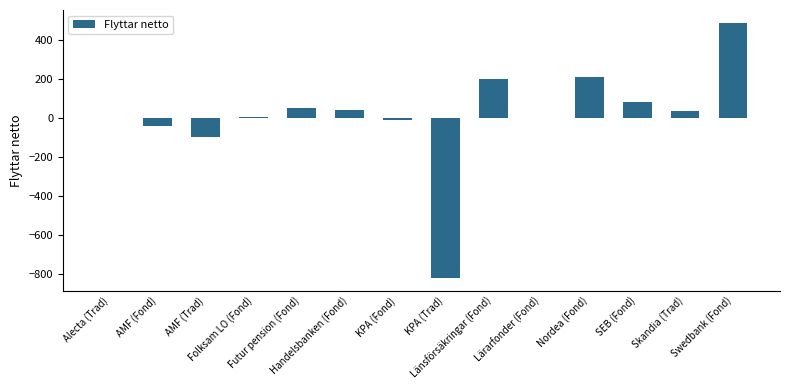

The value at Länsförsäkringar (Fond) is 103. True or false?

False